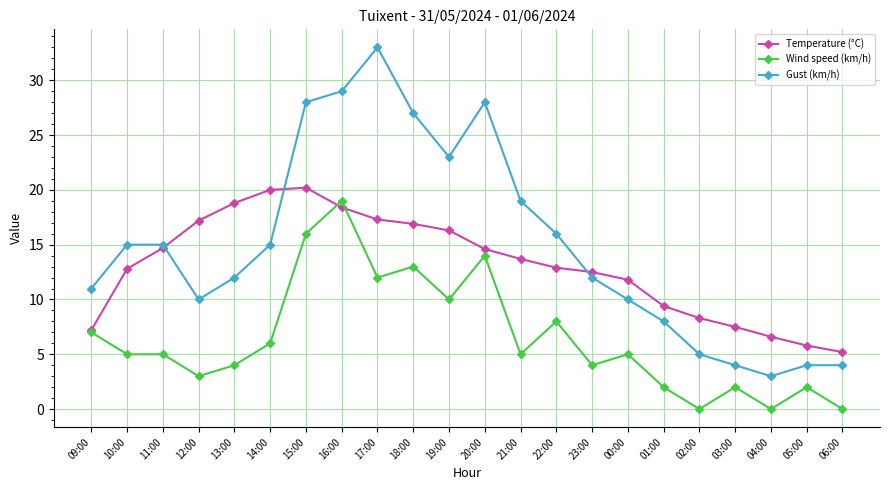

Is this an area chart (filled region under the line)?

No